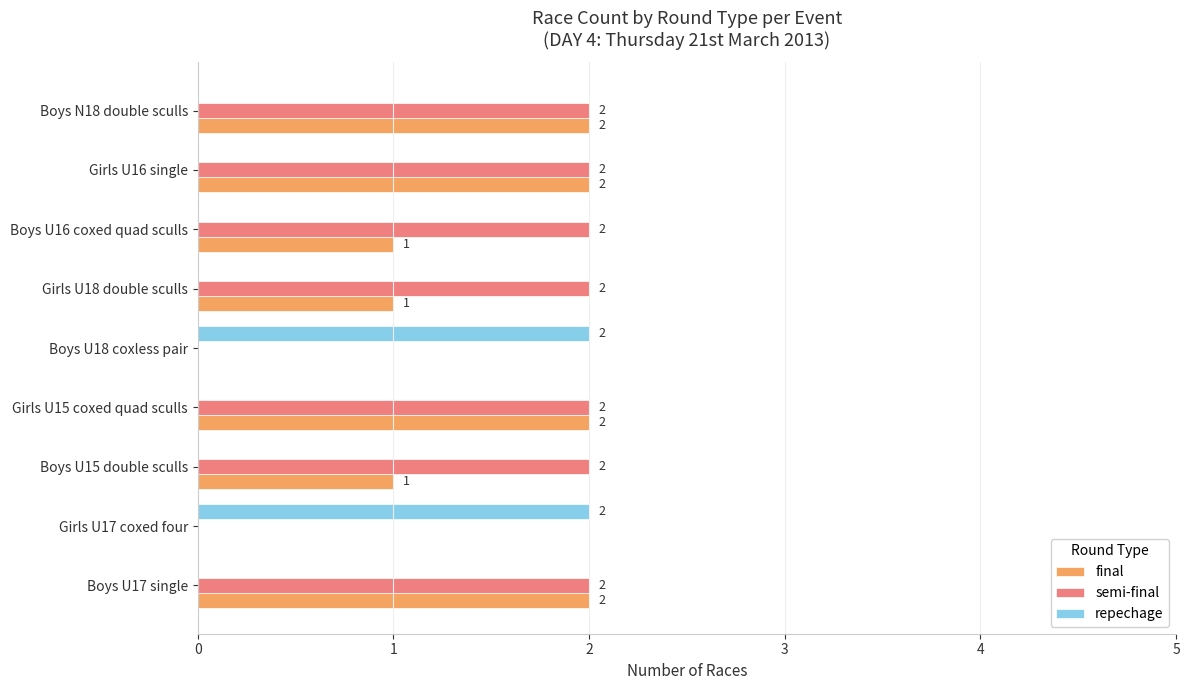

How many final values are between 1 and 2?

7